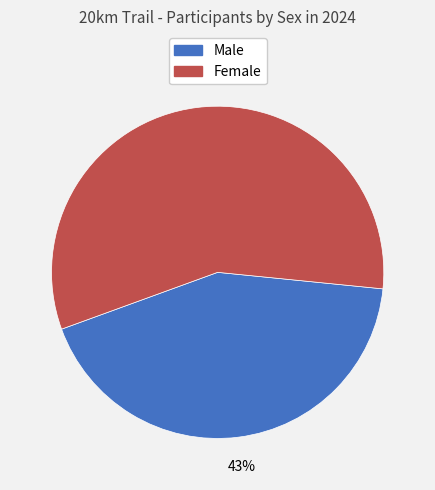

True or false: Female accounts for 57% of the total.

True